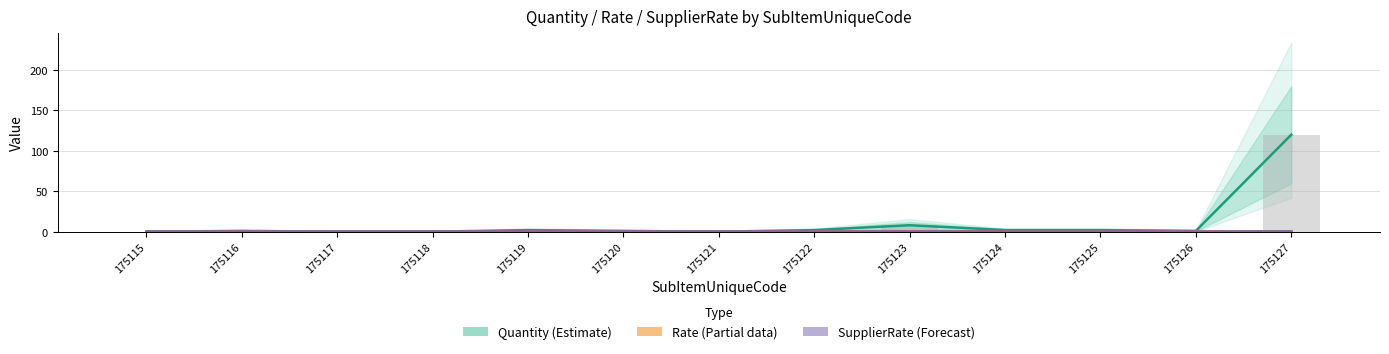

What is the difference between the maximum and second lowest values in the Quantity (bars) series?

120.0